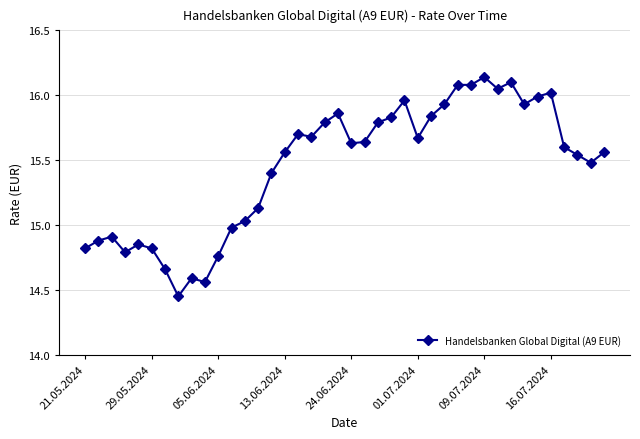

True or false: there are more than 2 points higher than both neighbors.

True